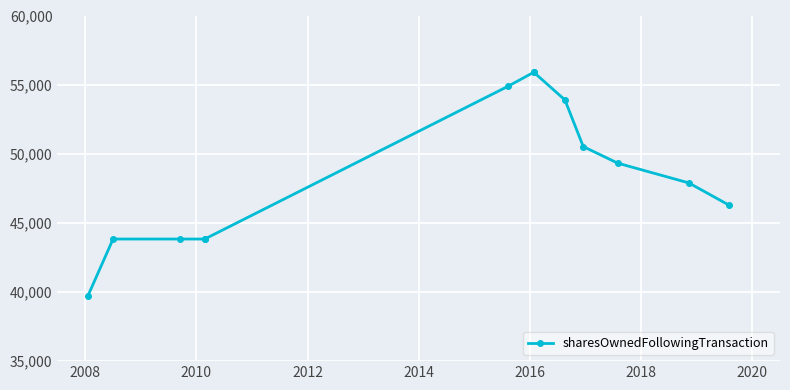

What position from the right is 2014?

9